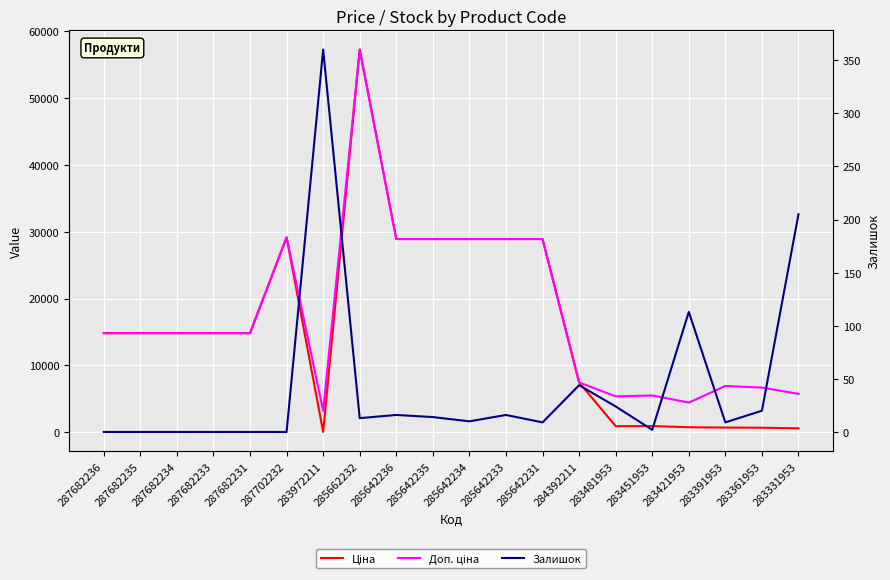

What is the sum of the Ціна values at 283421953 and 283331953?

1309.9